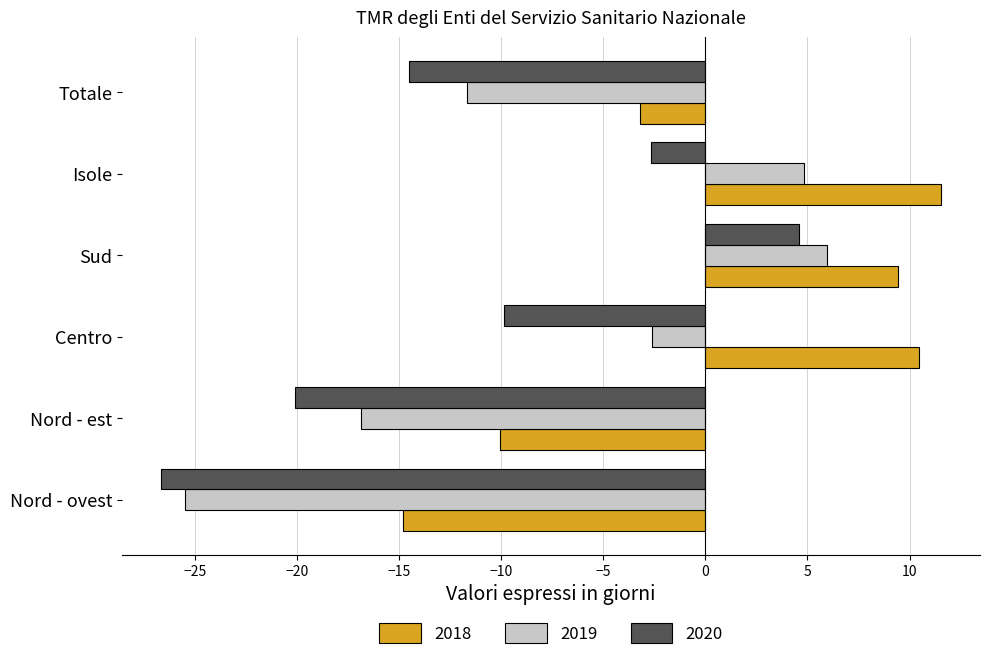

Rank the categories by 2018 value from lowest to highest.

Nord - ovest, Nord - est, Totale, Sud, Centro, Isole